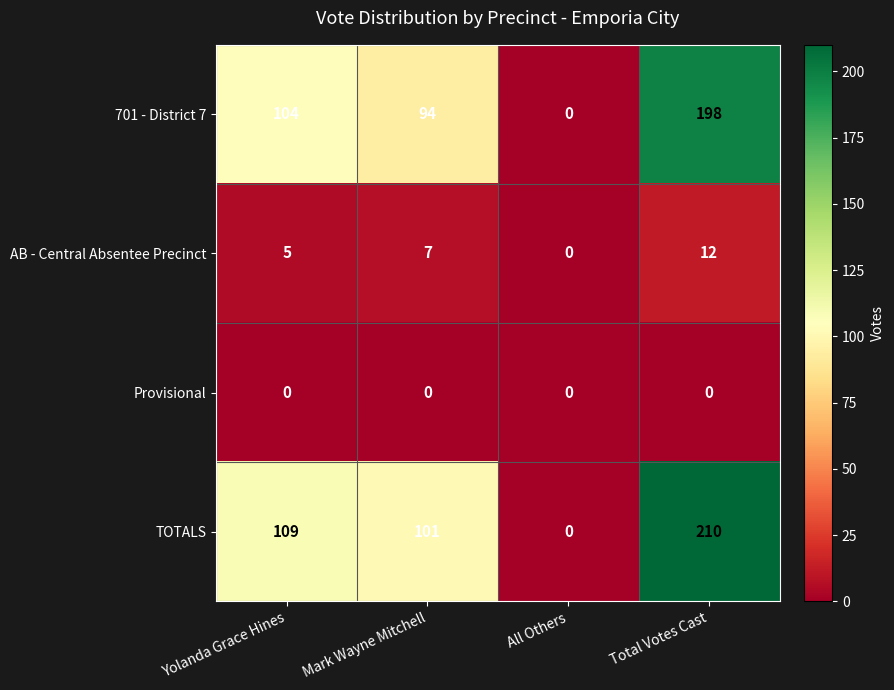

Reading left to right, what are all the values shown in this chart?

701 - District 7: Yolanda Grace Hines=104	Mark Wayne Mitchell=94	All Others=0	Total Votes Cast=198
AB - Central Absentee Precinct: Yolanda Grace Hines=5	Mark Wayne Mitchell=7	All Others=0	Total Votes Cast=12
Provisional: Yolanda Grace Hines=0	Mark Wayne Mitchell=0	All Others=0	Total Votes Cast=0
TOTALS: Yolanda Grace Hines=109	Mark Wayne Mitchell=101	All Others=0	Total Votes Cast=210